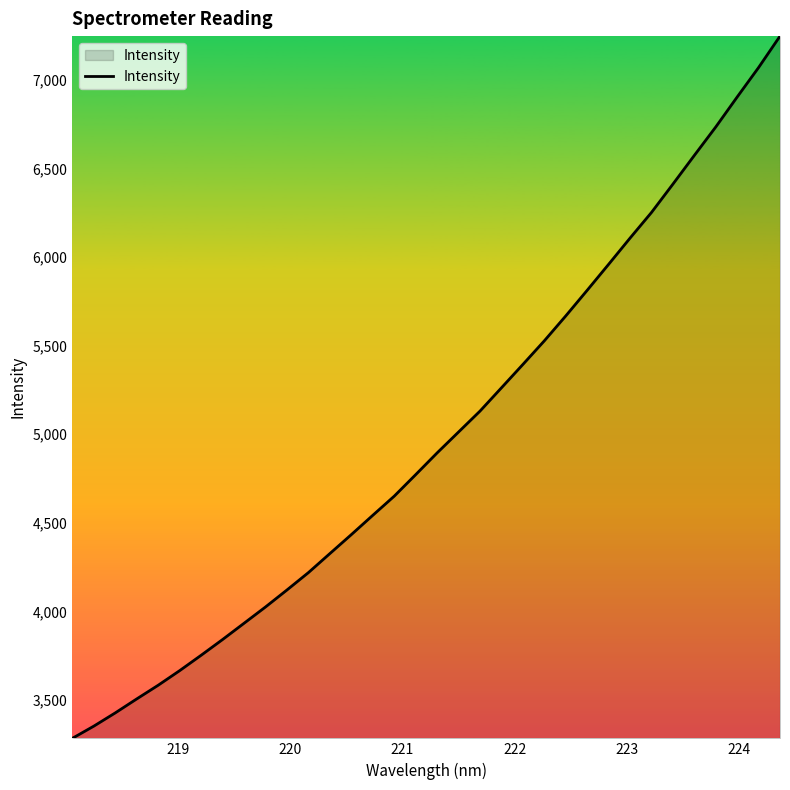

What is the smallest value displayed?

3284.1